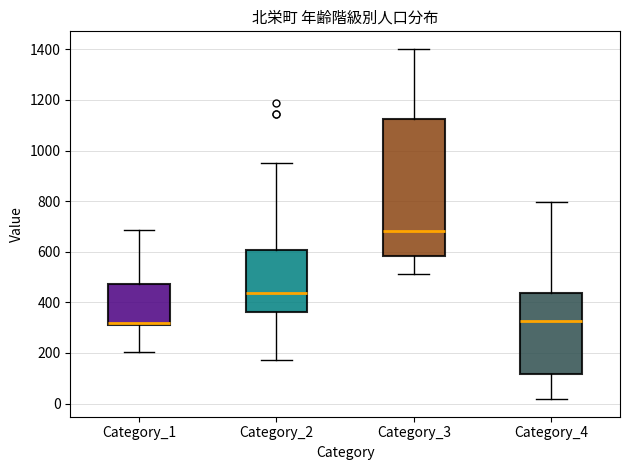

Reading left to right, read every box against the y-axis: the position of its median line, the range the box covers, and the ends of its whiskers. The values are not printed on the chart, so give them approximately, as read against the axis.

Category_1: median 320, box 300 to 480, whiskers 200 to 680
Category_2: median 440, box 360 to 600, whiskers 180 to 960
Category_3: median 680, box 580 to 1120, whiskers 520 to 1400
Category_4: median 320, box 120 to 440, whiskers 20 to 800